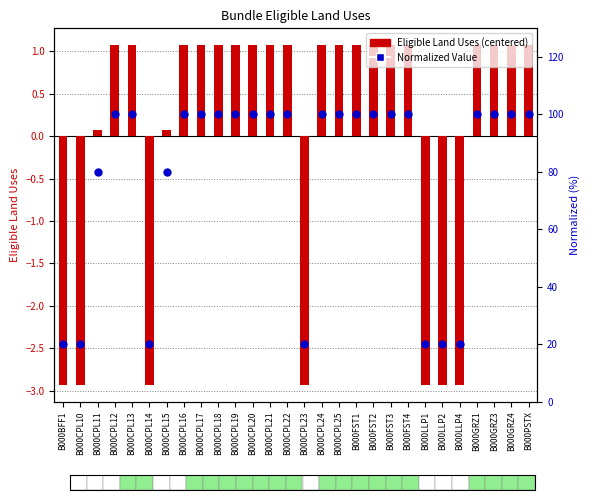

At which category is the sum across all series the highest?

B000CPL12